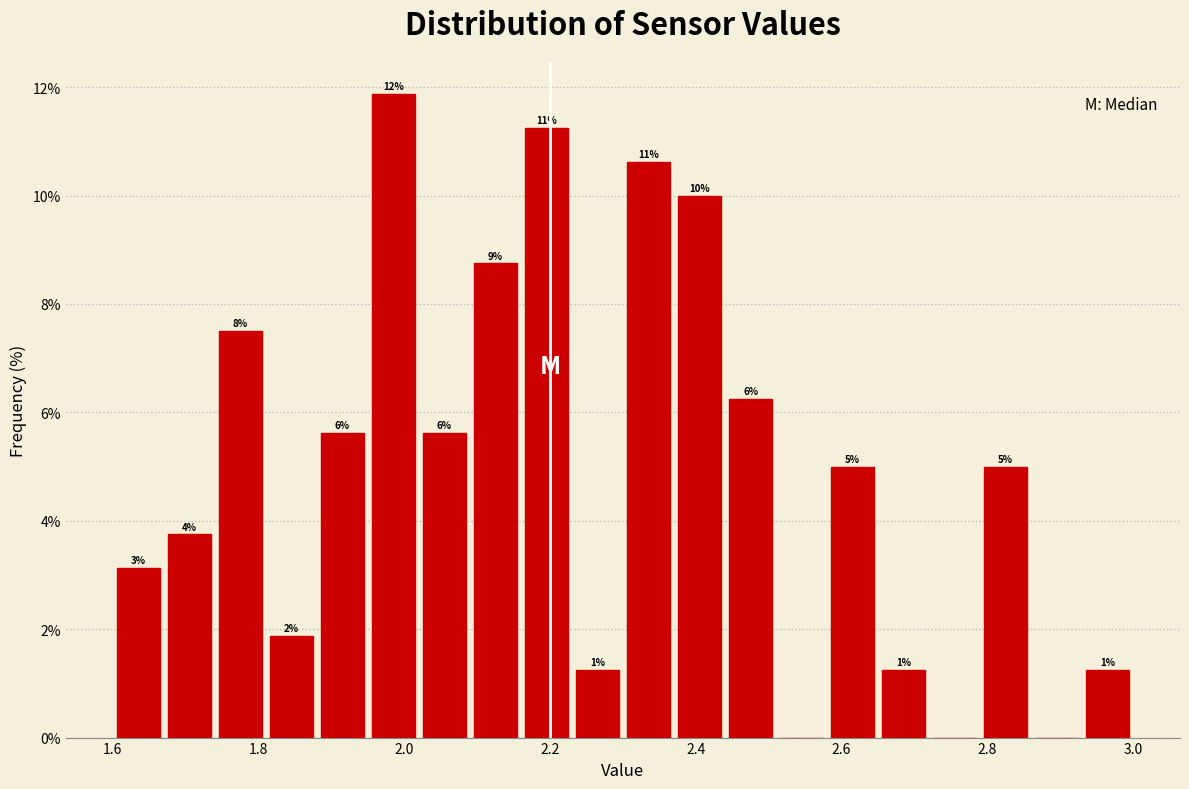

Around what value on the x-axis is the tallest bar? Give the approximate position of its centre, as read against the axis.

1.98